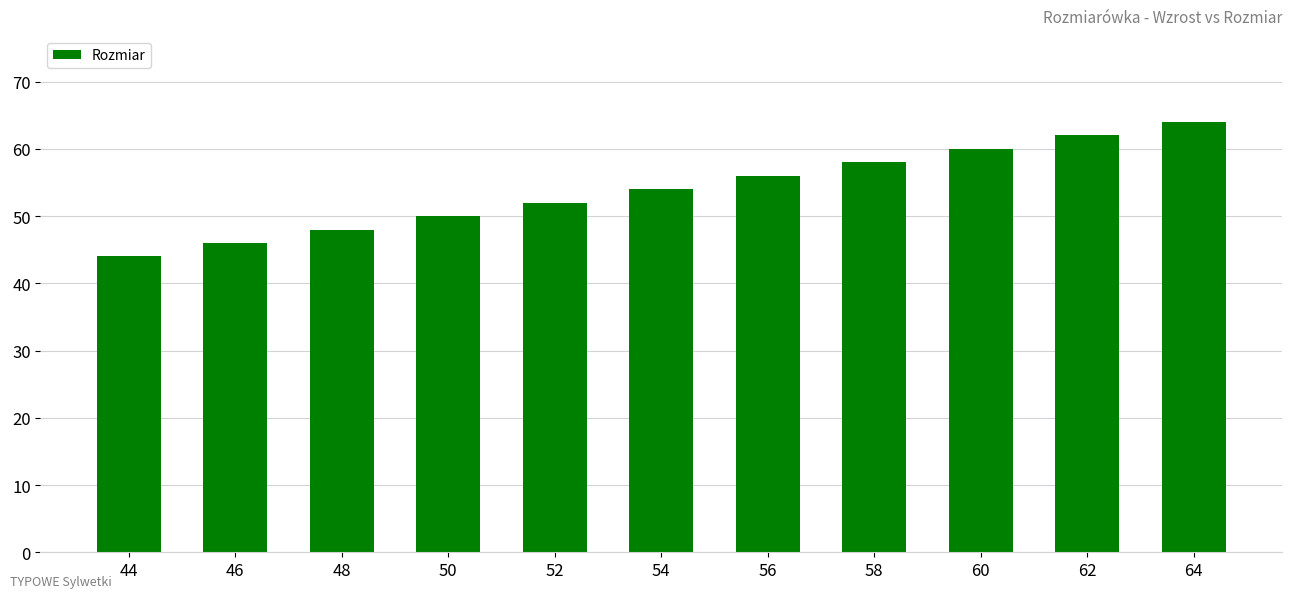

Count the values in the range 48 to 60.

7